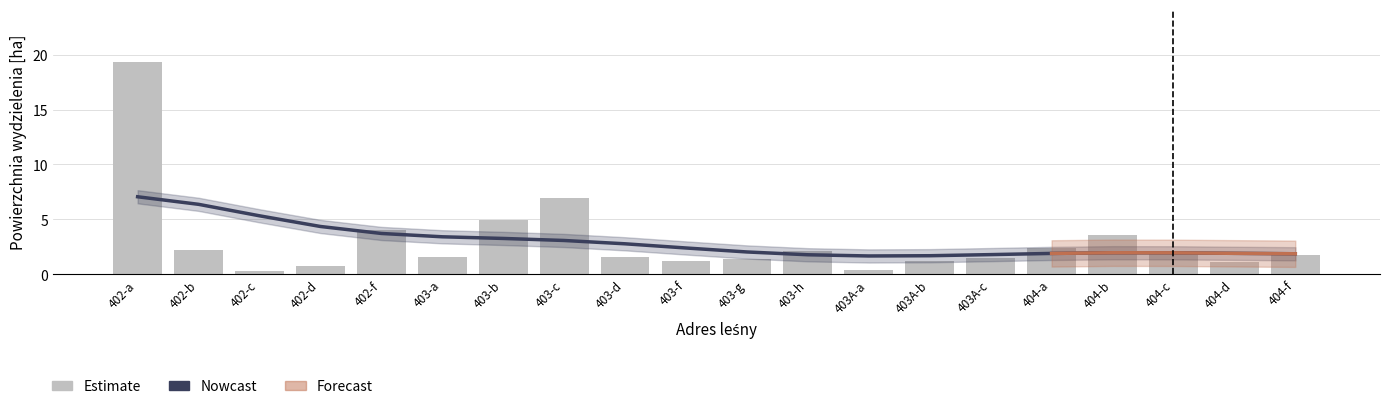

How many data points does each series have?

20